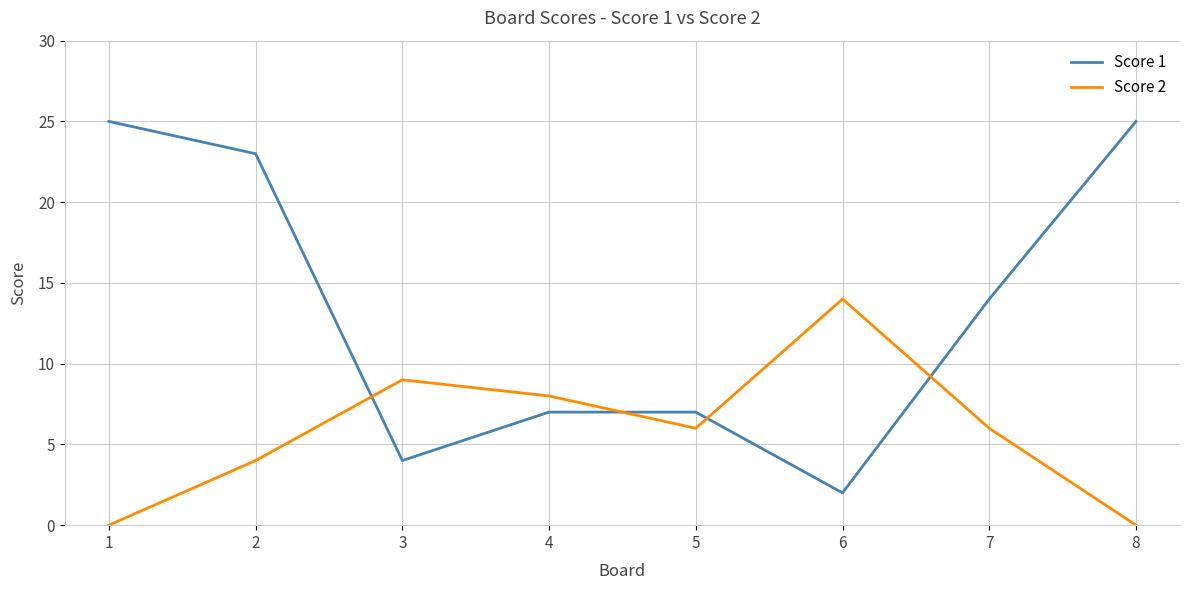

The value of Score 2 at 7 is 10. True or false?

False